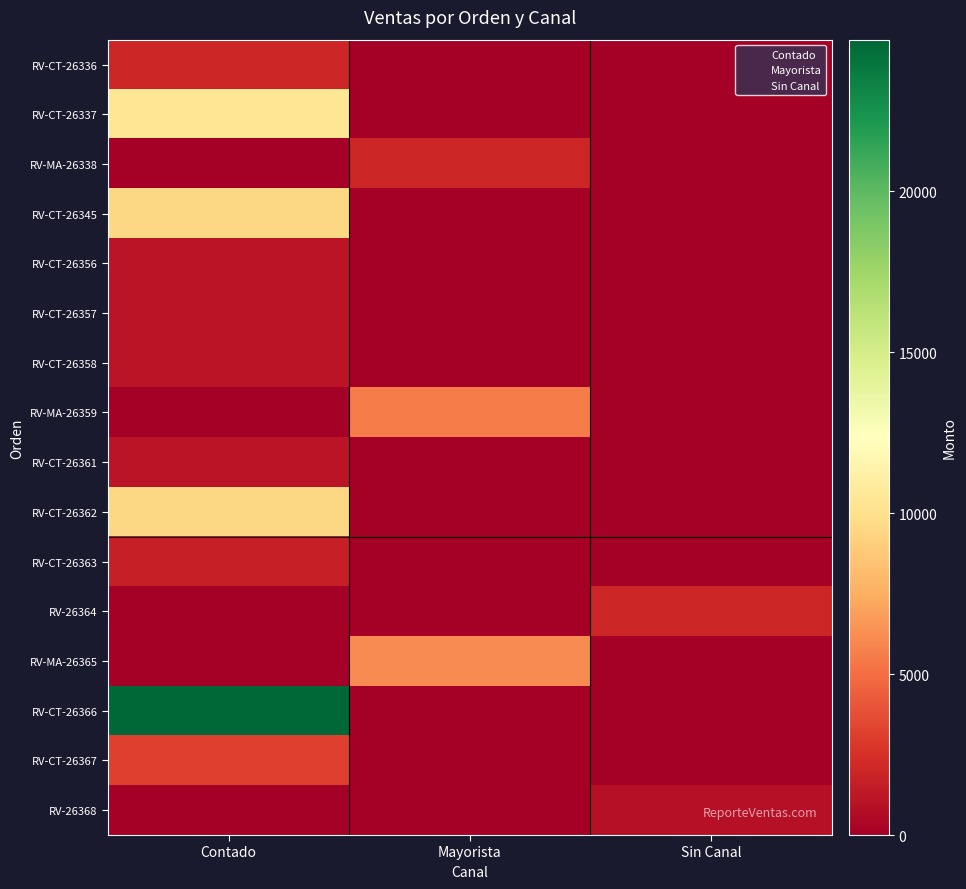

Which series has the largest total across all categories?

RV-CT-26366